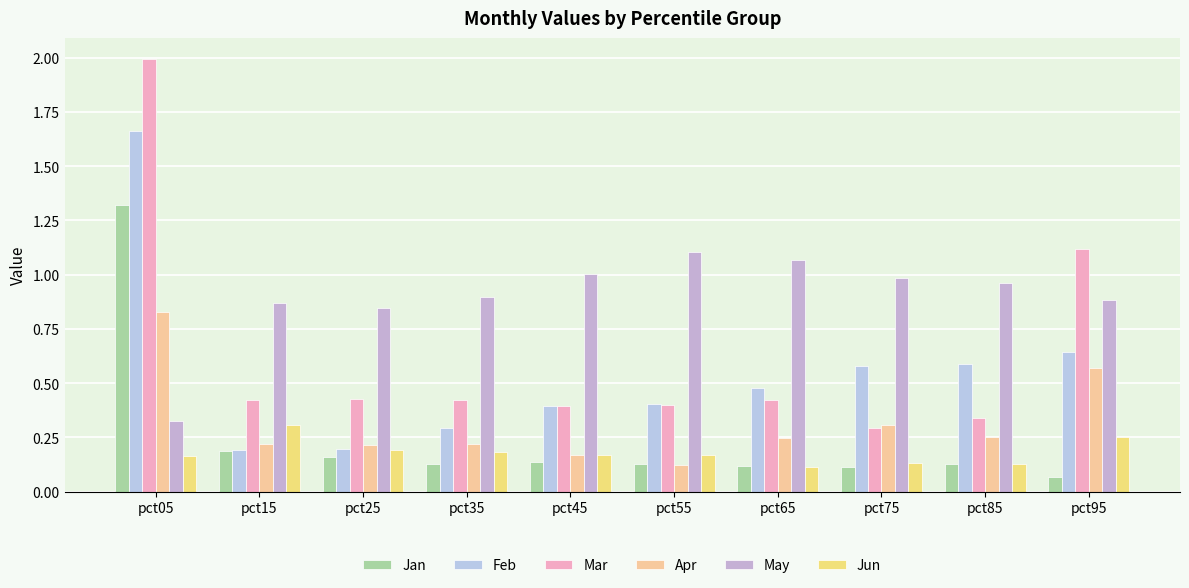

What is the value of the Jun bar at the 10th from the left?

0.3